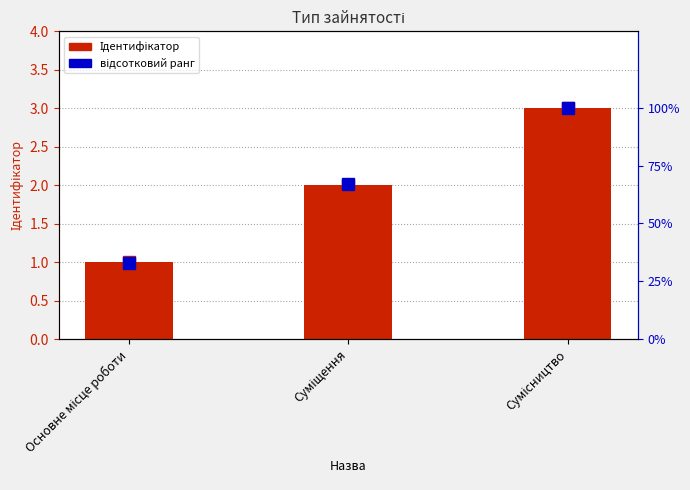

What is the maximum value for Ідентифікатор?

3